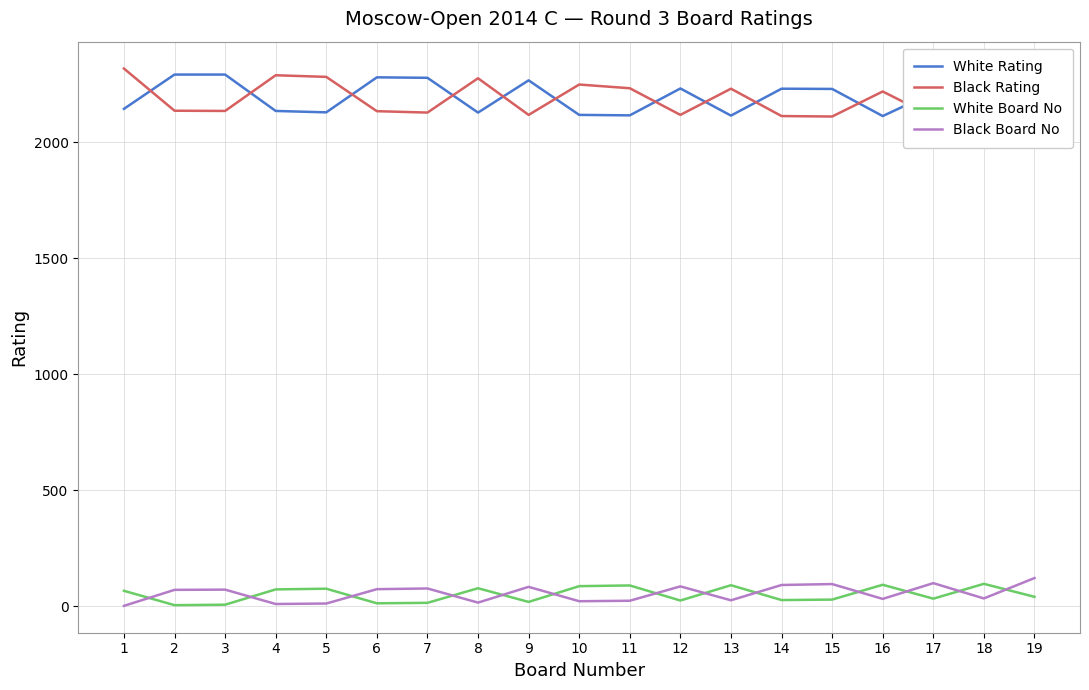

List the series in order of their peak value, highest first.

Black Rating, White Rating, Black Board No, White Board No